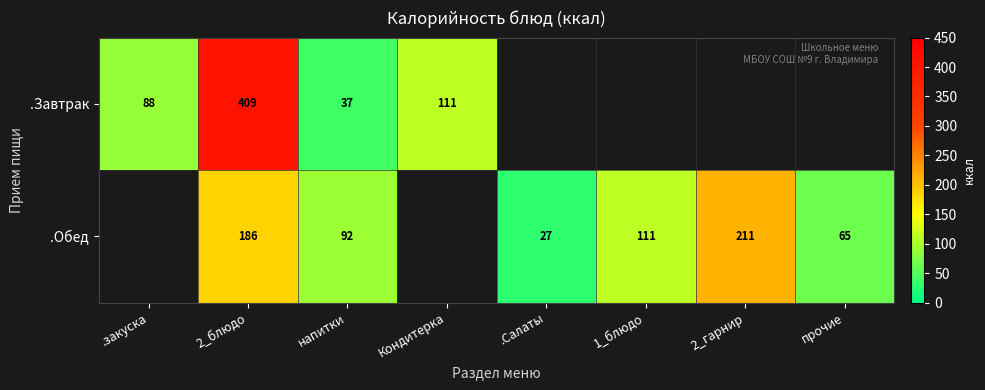

At напитки, list the series in order from largest to smallest.

.Обед, .Завтрак